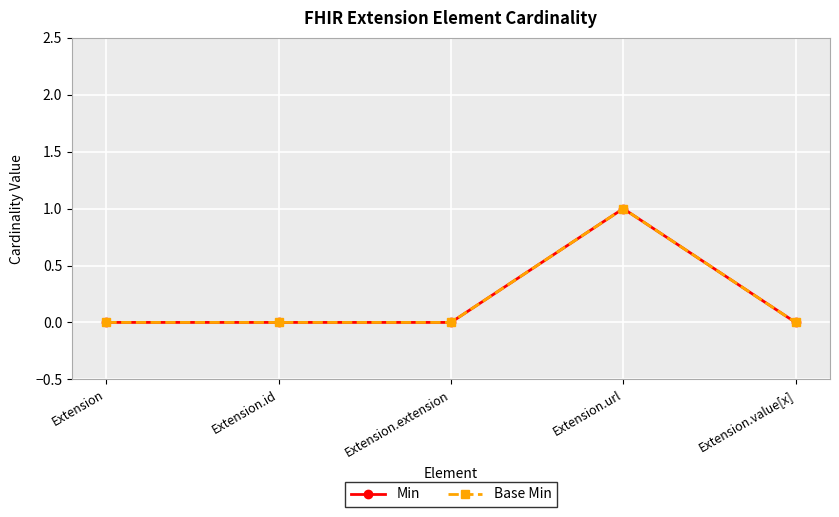

Which series has the largest range (max minus min)?

Min